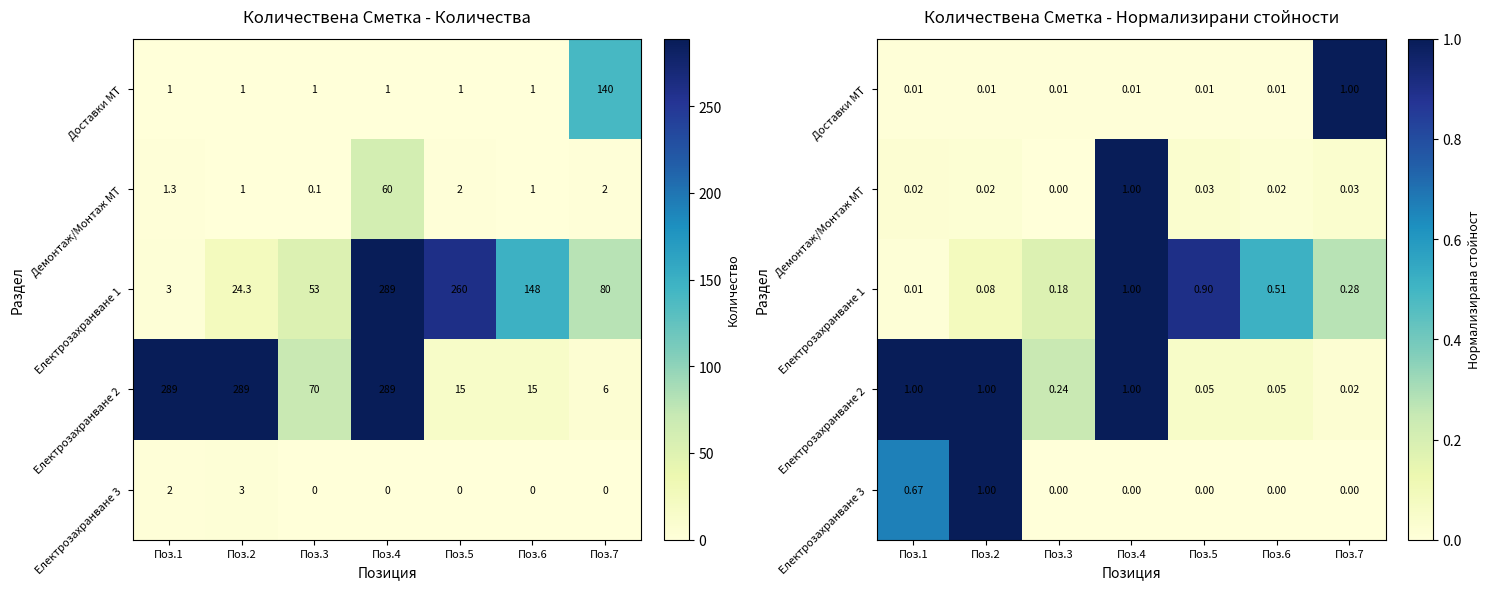

List the series in order of their peak value, lowest first.

Електрозахранване 3, Демонтаж/Монтаж МТ, Доставки МТ, Електрозахранване 1, Електрозахранване 2